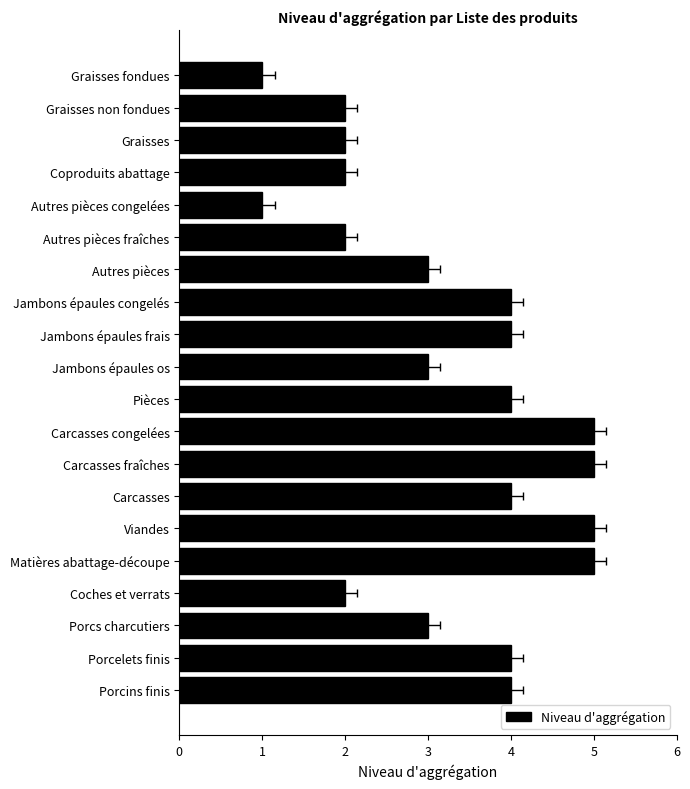

The value at Graisses fondues is 2. True or false?

False